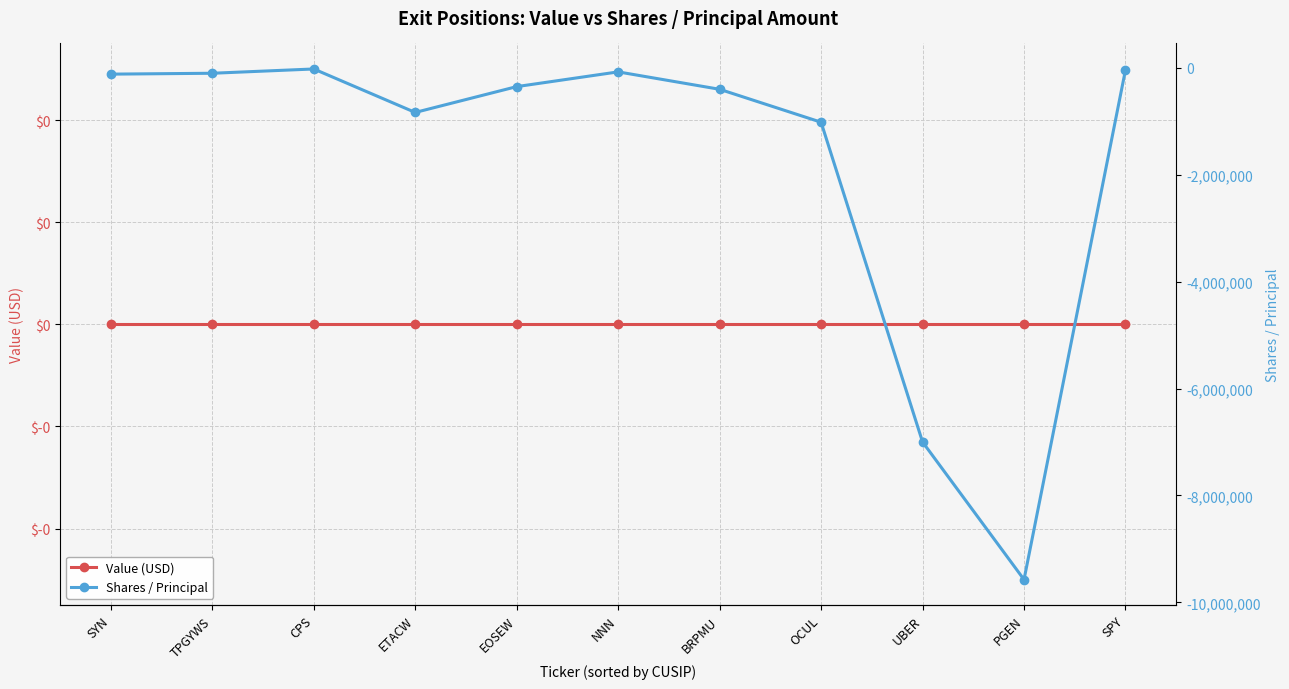

What is the sum of all Shares / Principal values?

-19522144